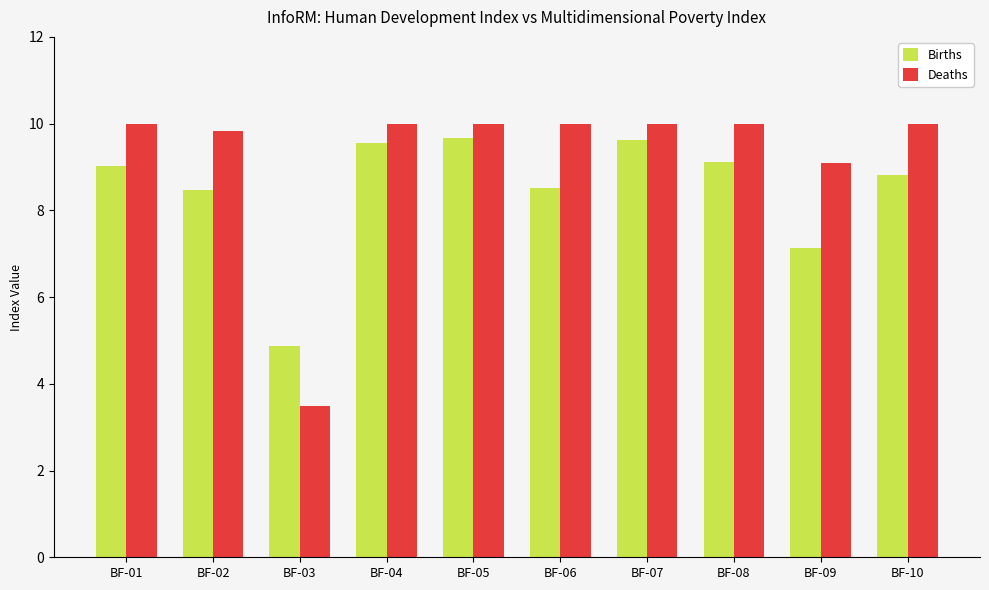

Which category has the lowest value in the Births series?

BF-03